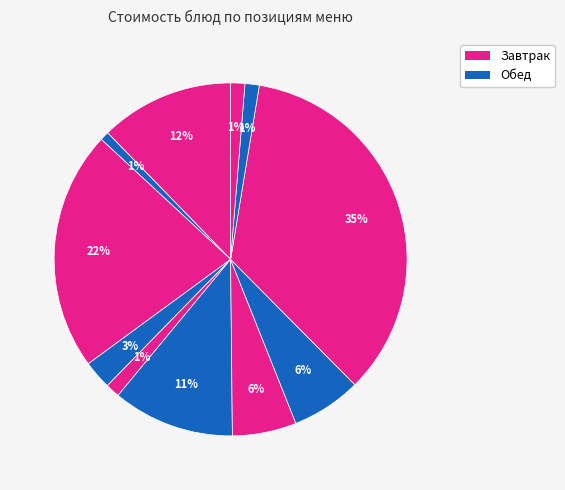

How many segments does this pie chart have?

11